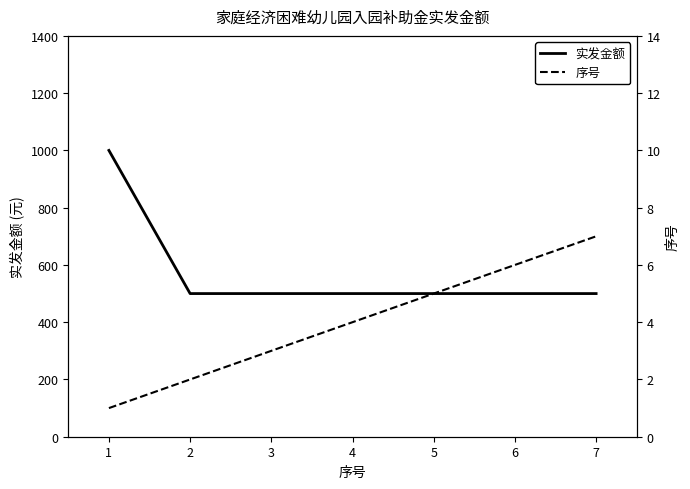

Does the chart have visible grid lines?

No